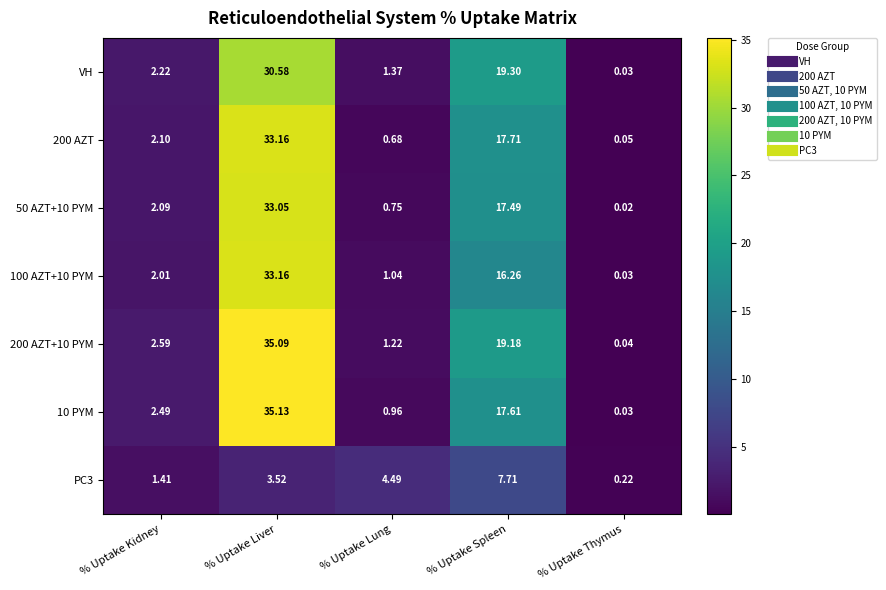

At which label does 10 PYM first exceed 2?

% Uptake Kidney